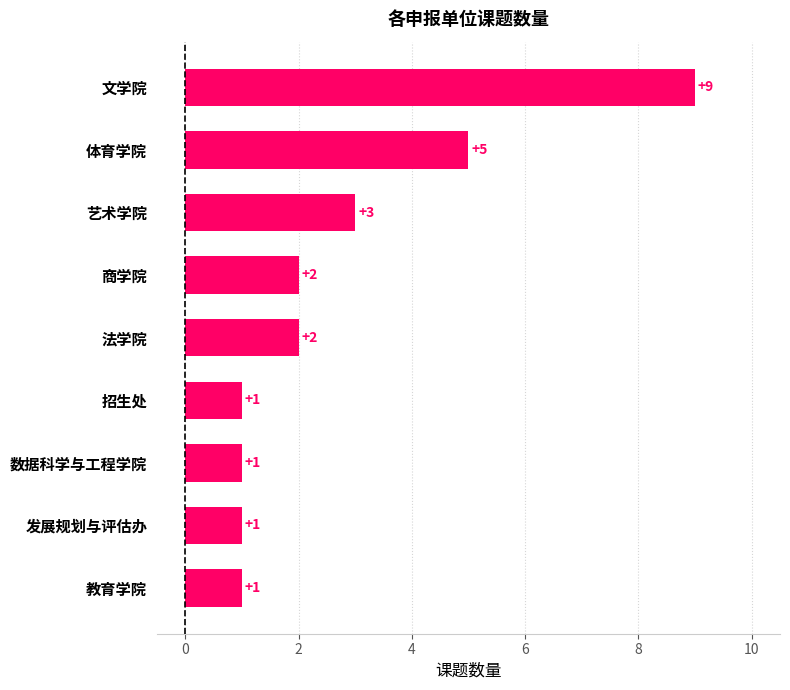

Reading top to bottom, list all the values displayed in this chart.

9	5	3	2	2	1	1	1	1